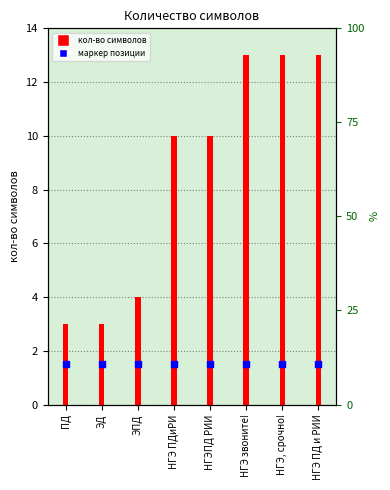

Which series reaches the maximum Y coordinate?

кол-во символов